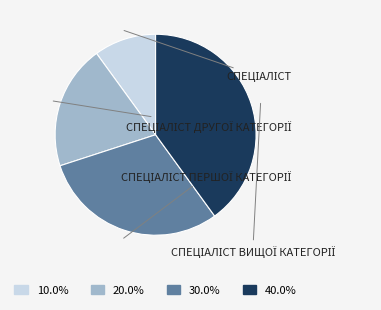

Does any single category account for the majority?

No